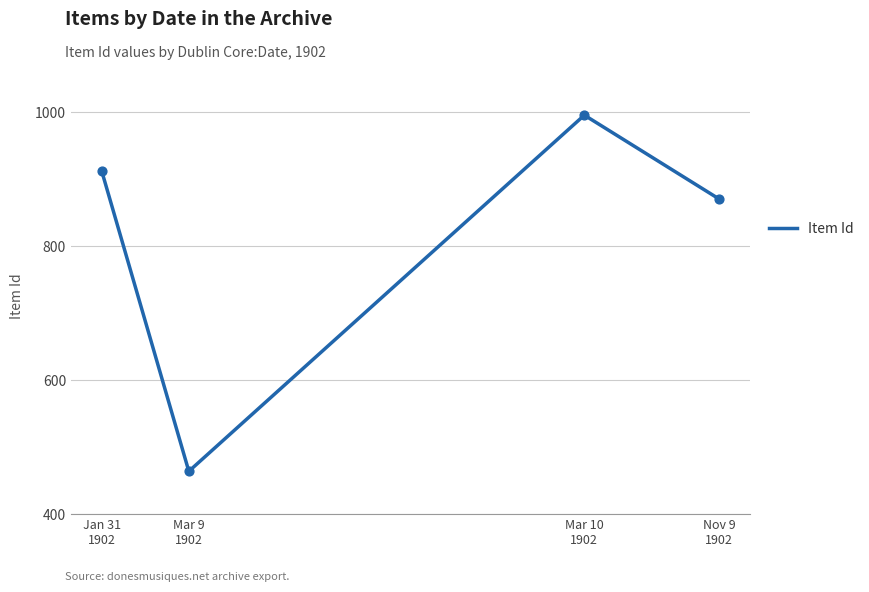

What is the change in value from Jan 31
1902 to Nov 9
1902?

-41